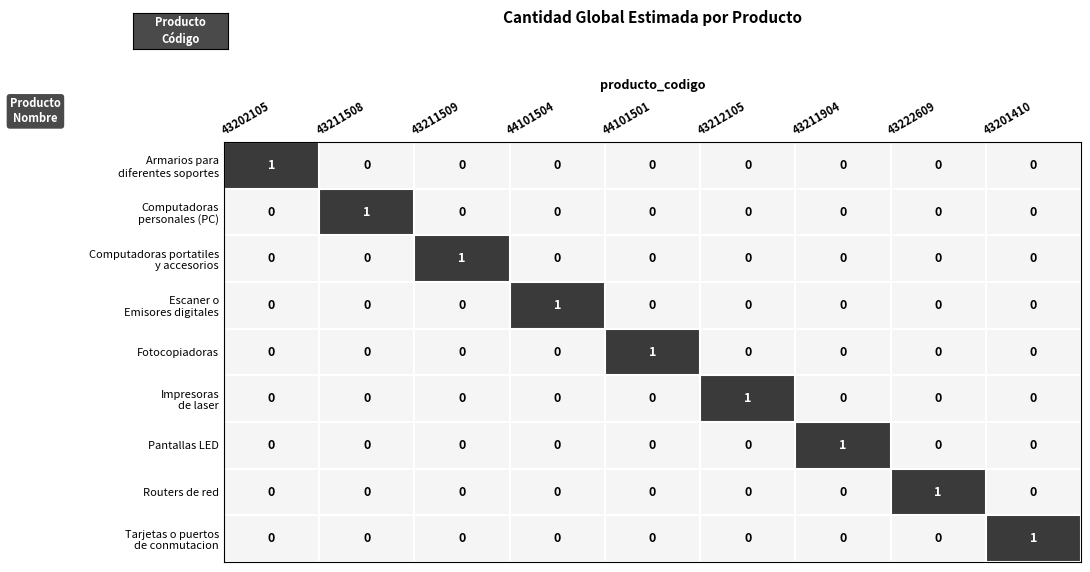

True or false: Routers de red has a value of 1 at 43222609.

True